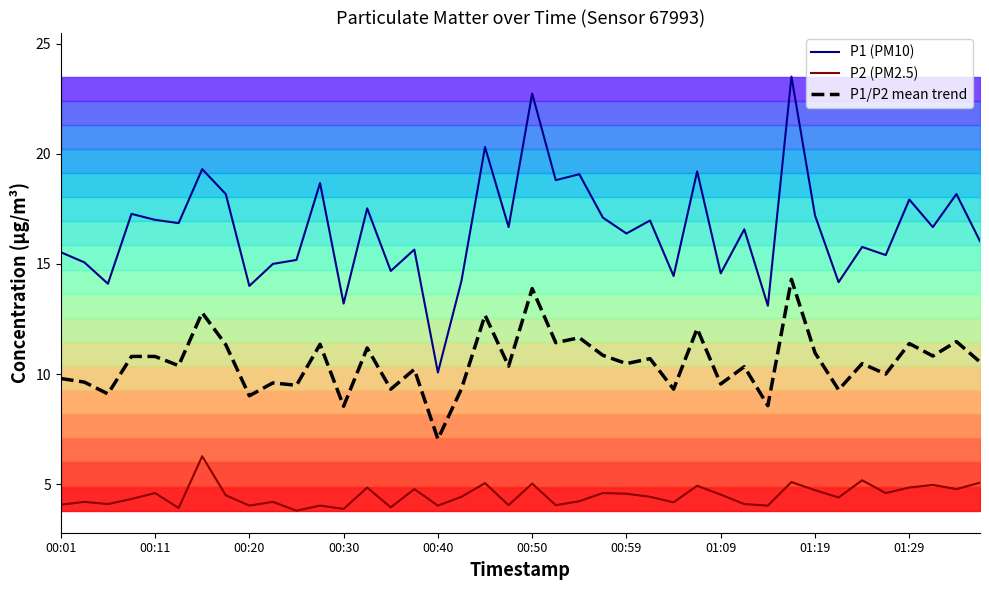

True or false: P1 (PM10) and P1/P2 mean trend cross at least once.

False